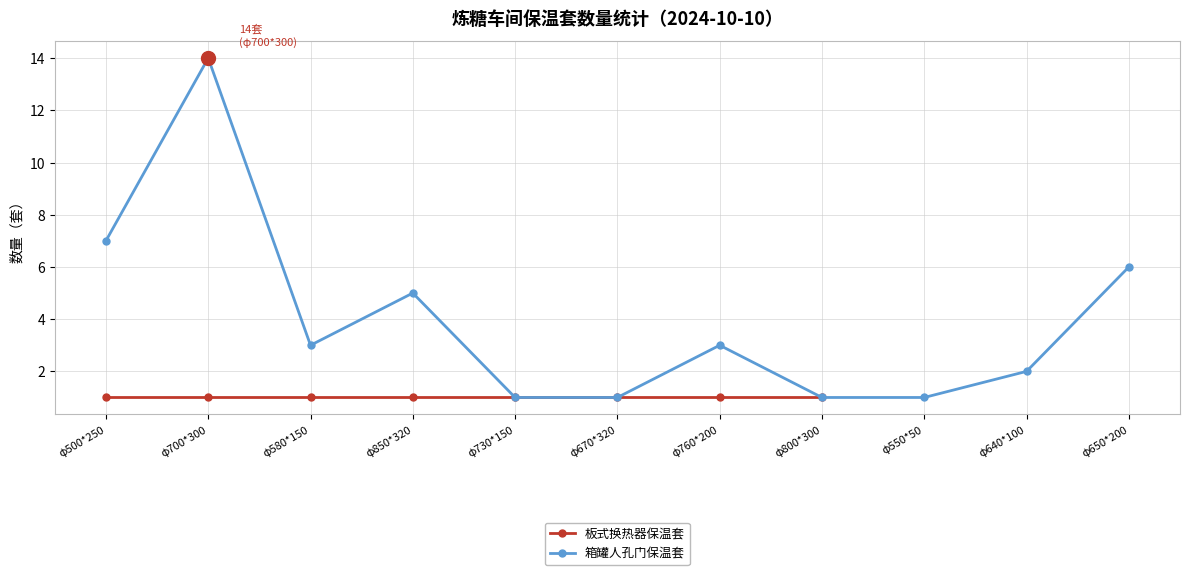

What is the label of the 9th point from the left?

φ550*50